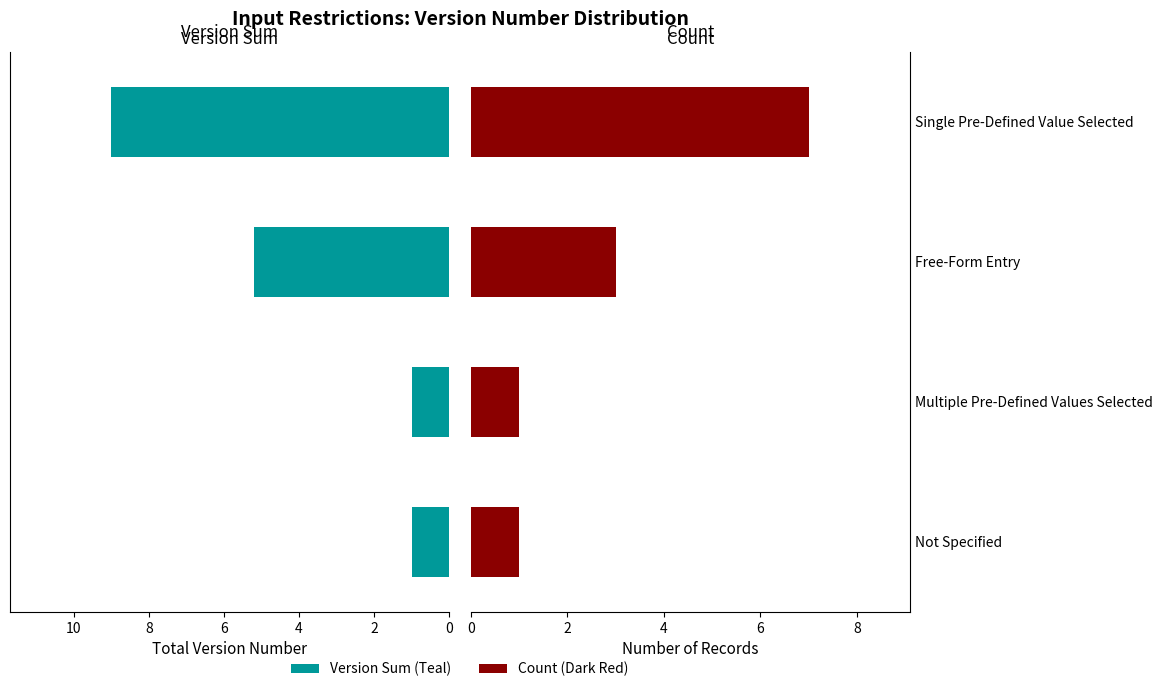

Which series has the largest total across all categories?

Total Version Number